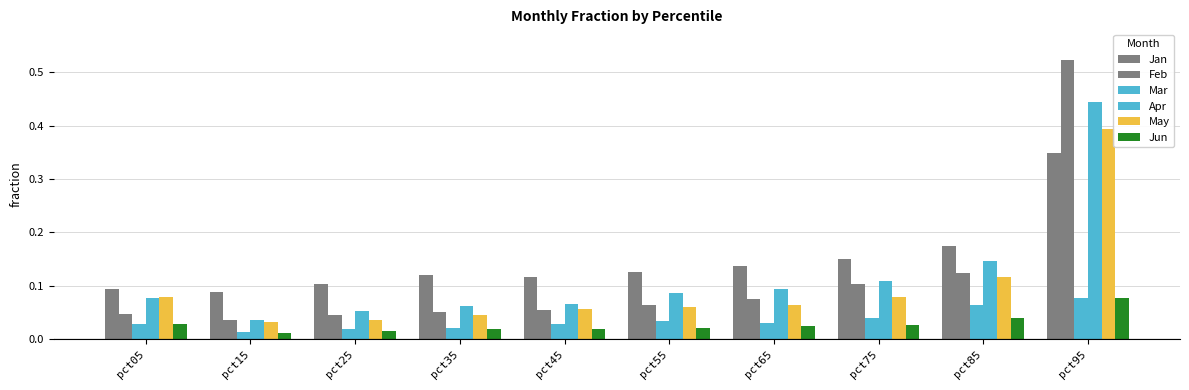

At which label does Jan reach its minimum?

pct15